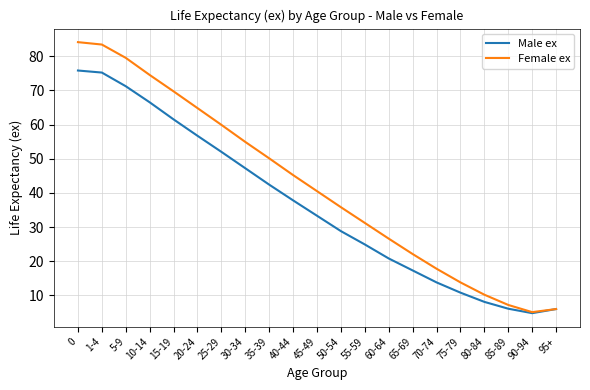

What is the total value across all series at 90-94?

9.9